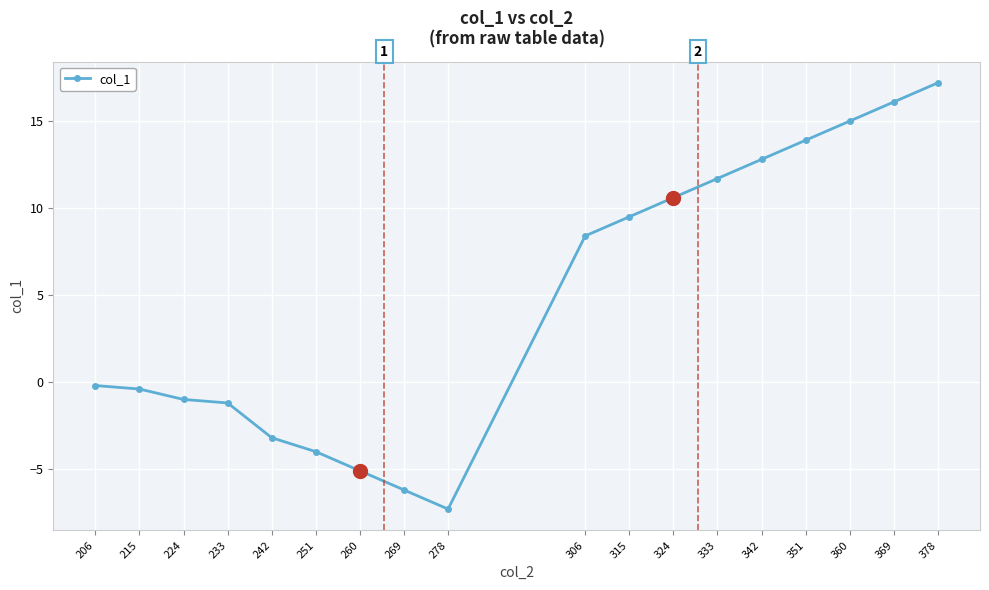

Count the number of values greater than 8.

9